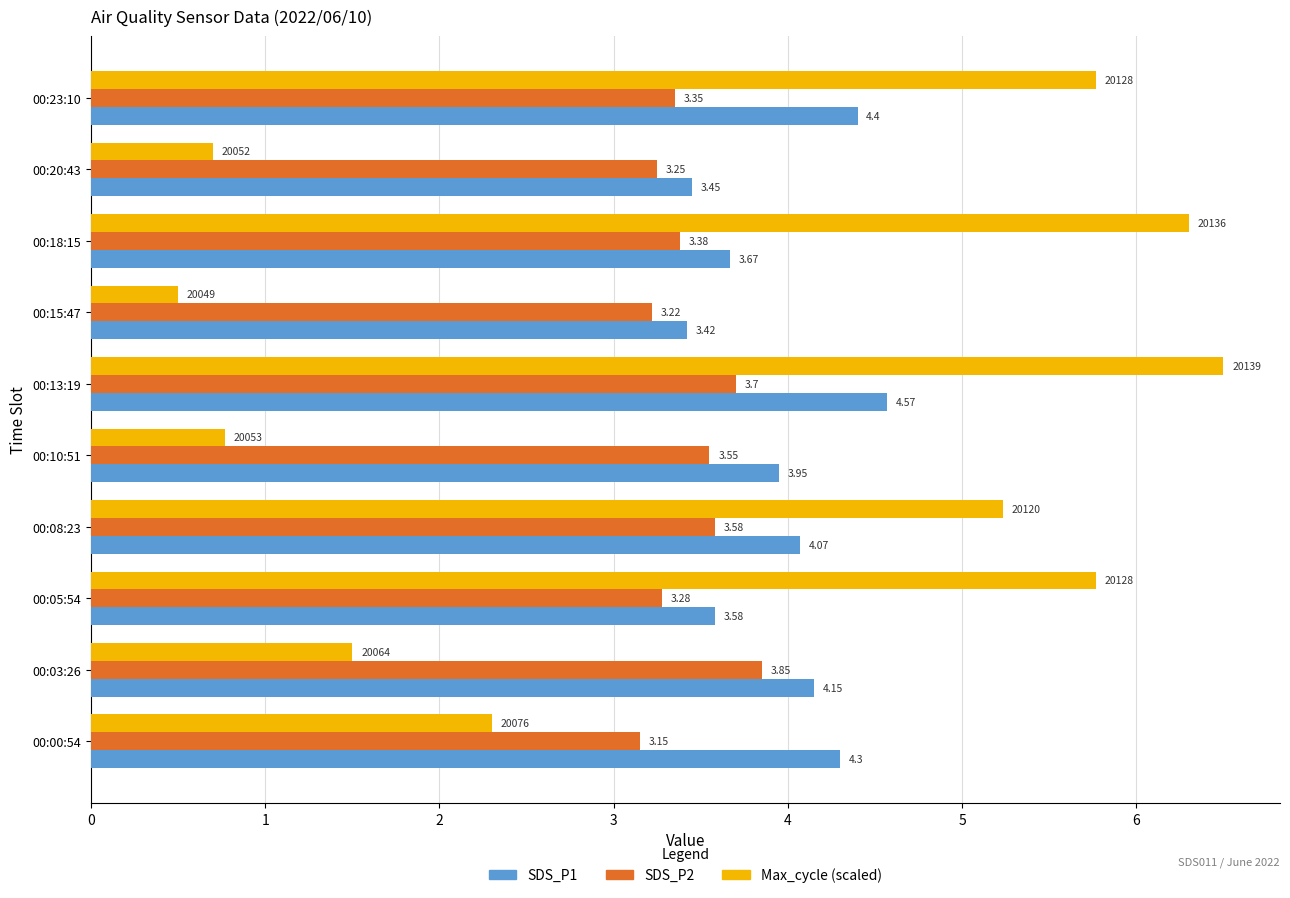

What is the difference between the highest and lowest values at 00:15:47?

2.9